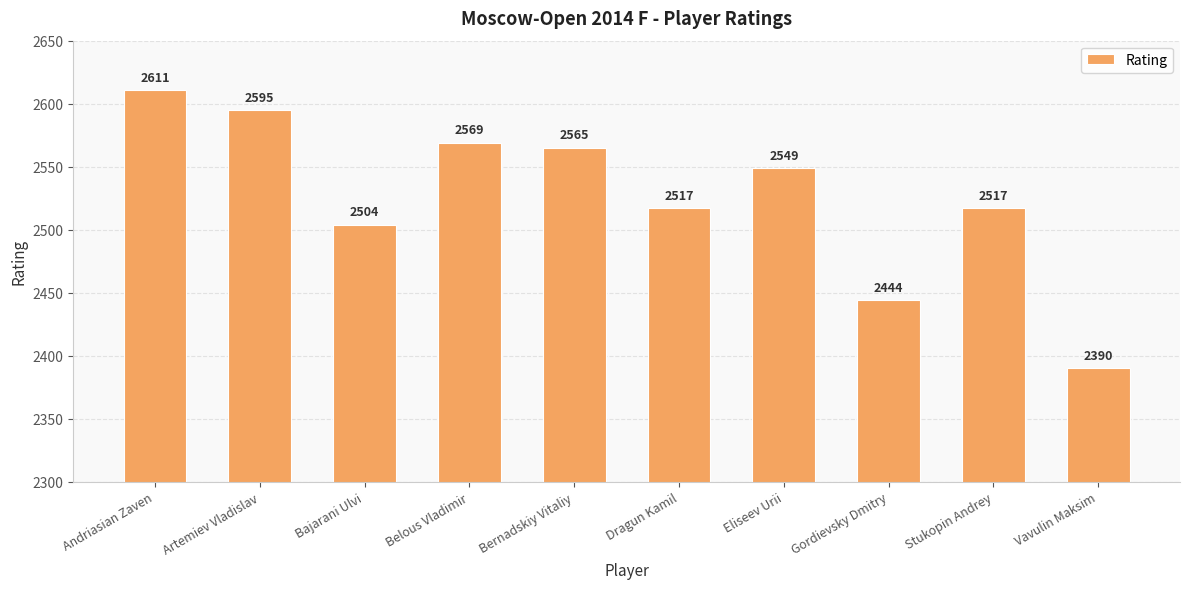

What is the label of the 10th bar from the left?

Vavulin Maksim